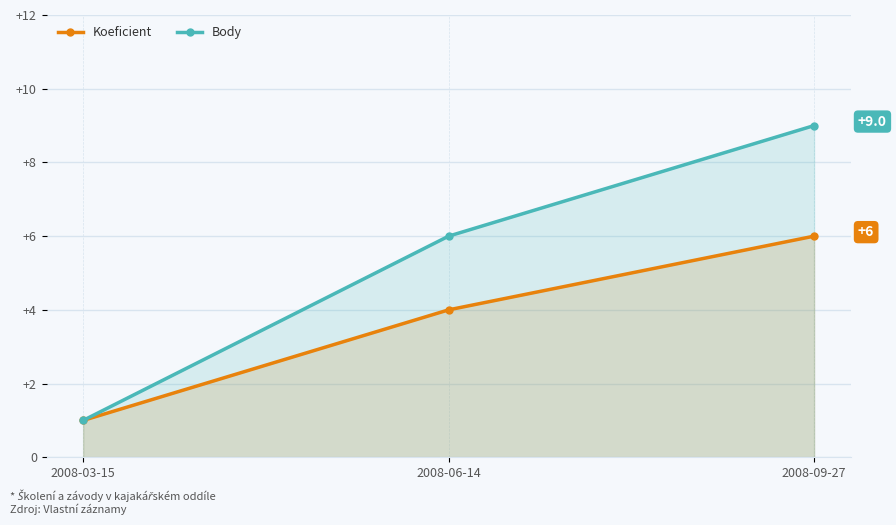

How many Koeficient values are between 1 and 6?

3